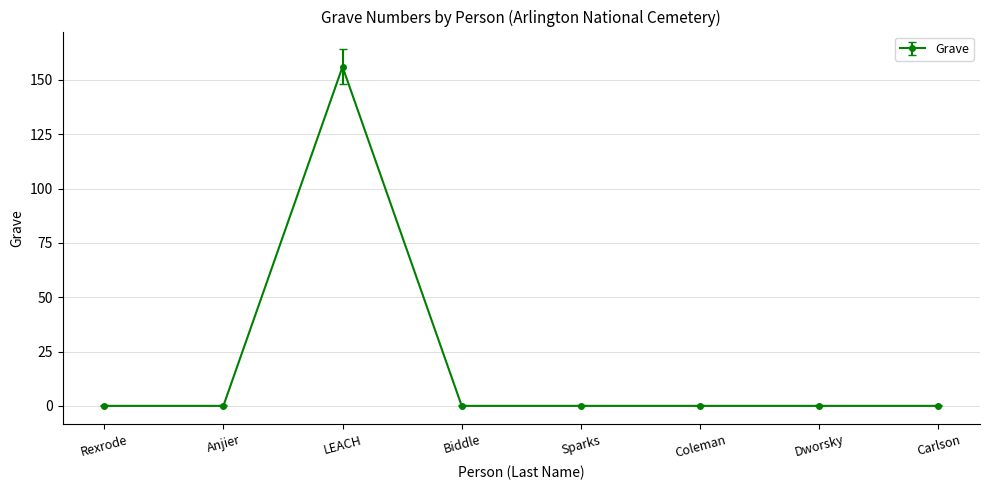

What is the label of the 8th point from the left?

Carlson